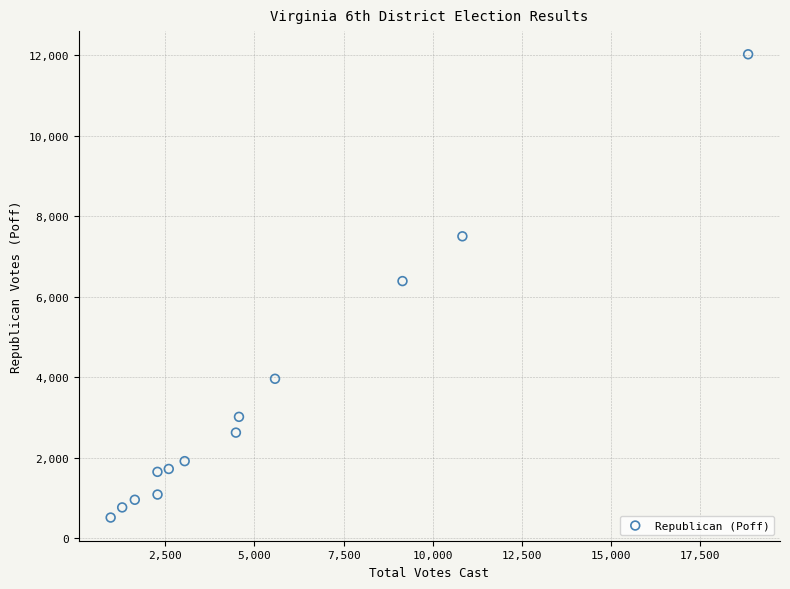

What is the range of X values (max minus min)?

17868